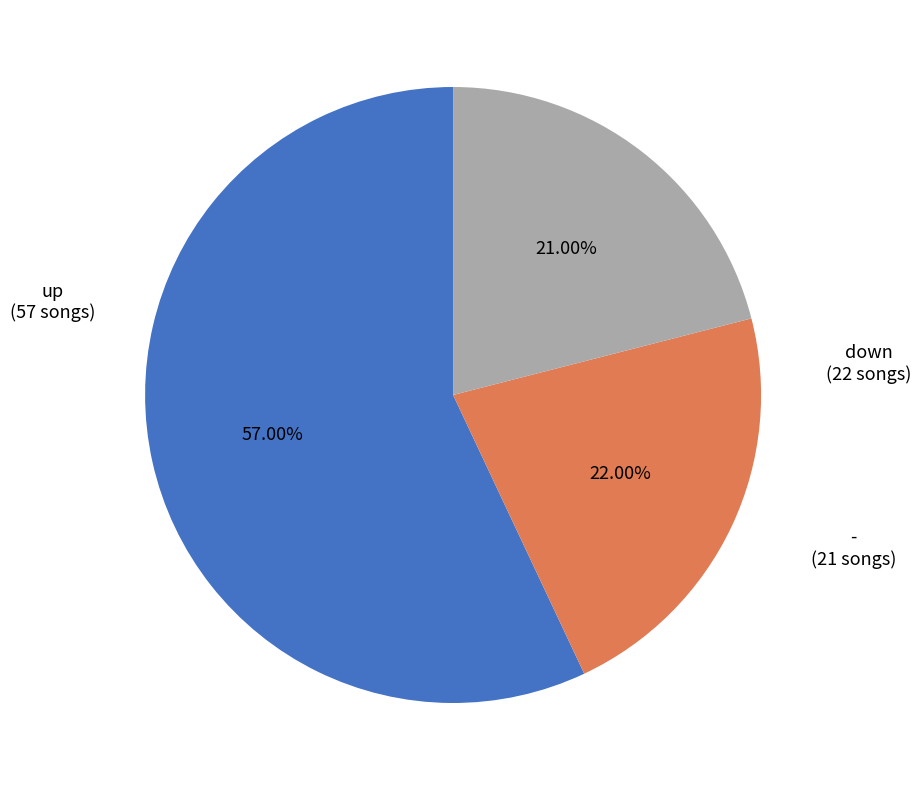

Is there any slice that represents more than half of the pie?

Yes